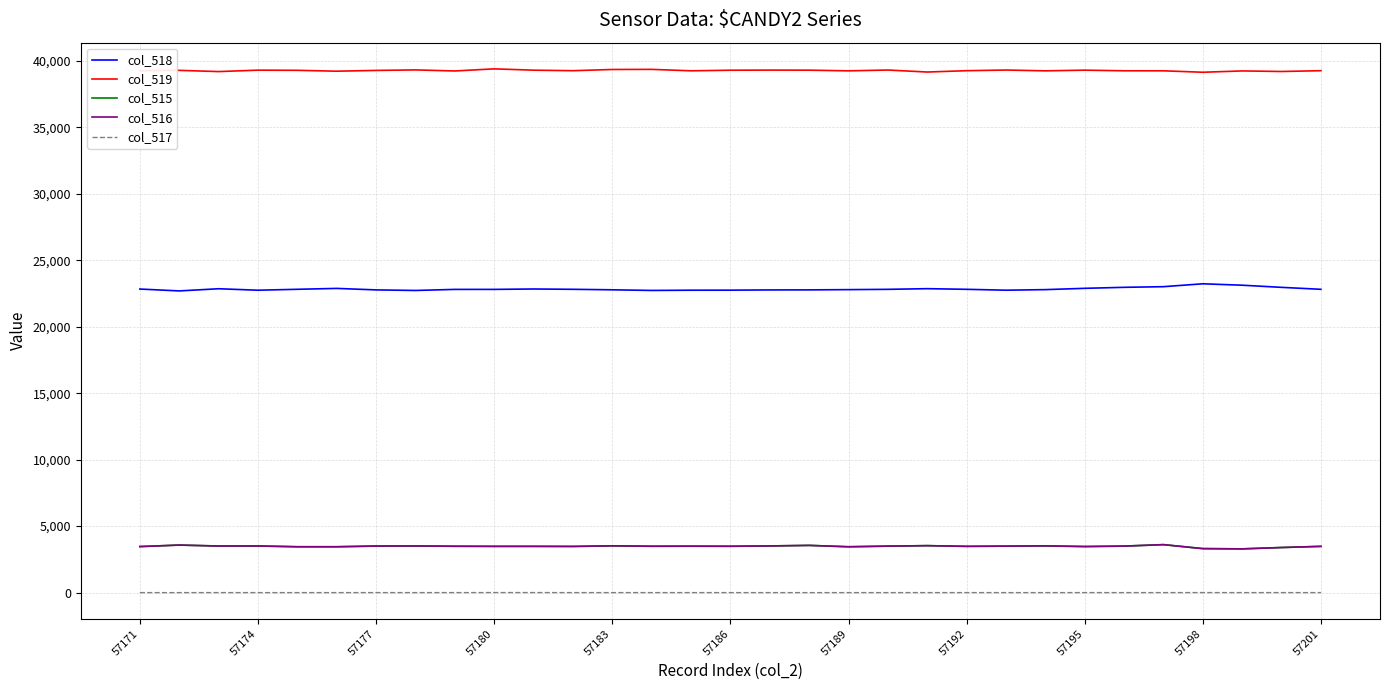

Which series has the largest total across all categories?

col_519